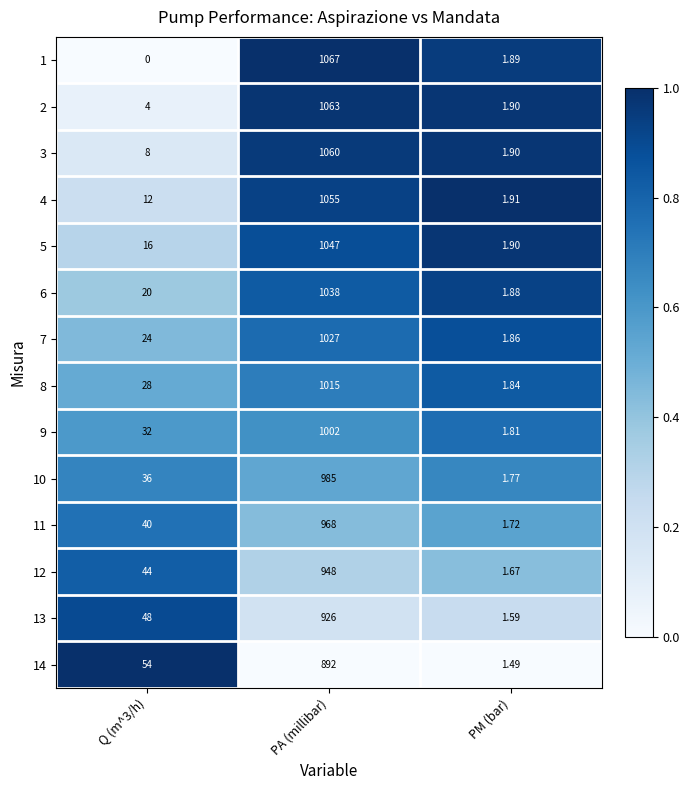

At which category does the chart reach its peak across all series?

PA (millibar)